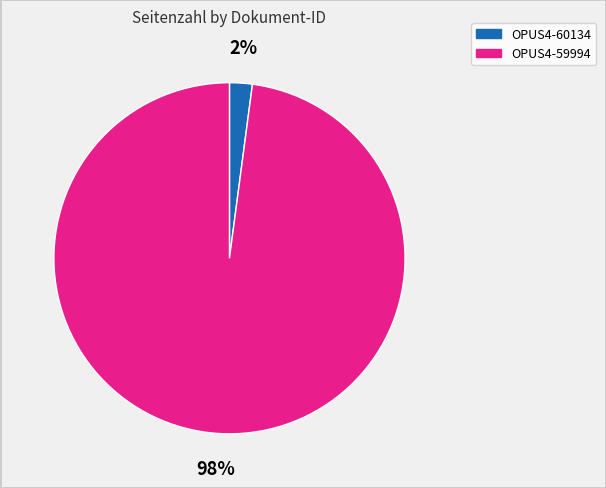

To the nearest percent, what percentage of the pie is OPUS4-59994?

98%